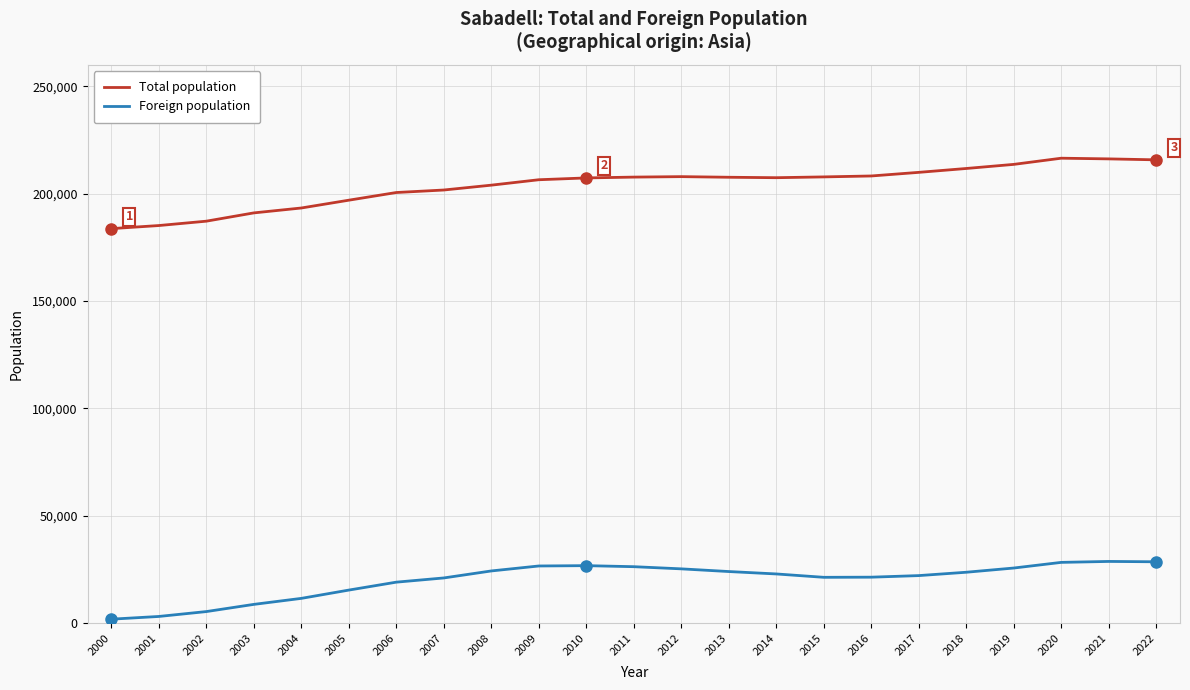

What is the difference between the maximum and minimum values in the Total population series?

32793